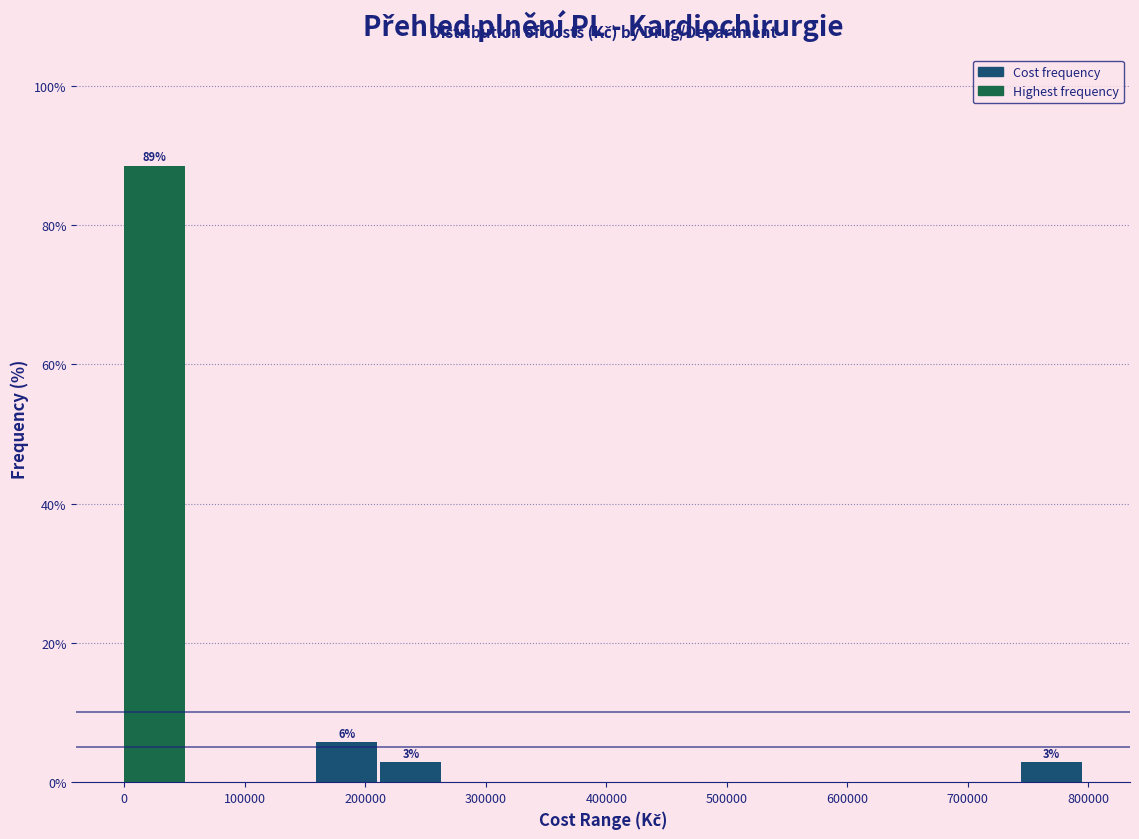

Over which range of the x-axis is the bar tallest?

0 to 50000